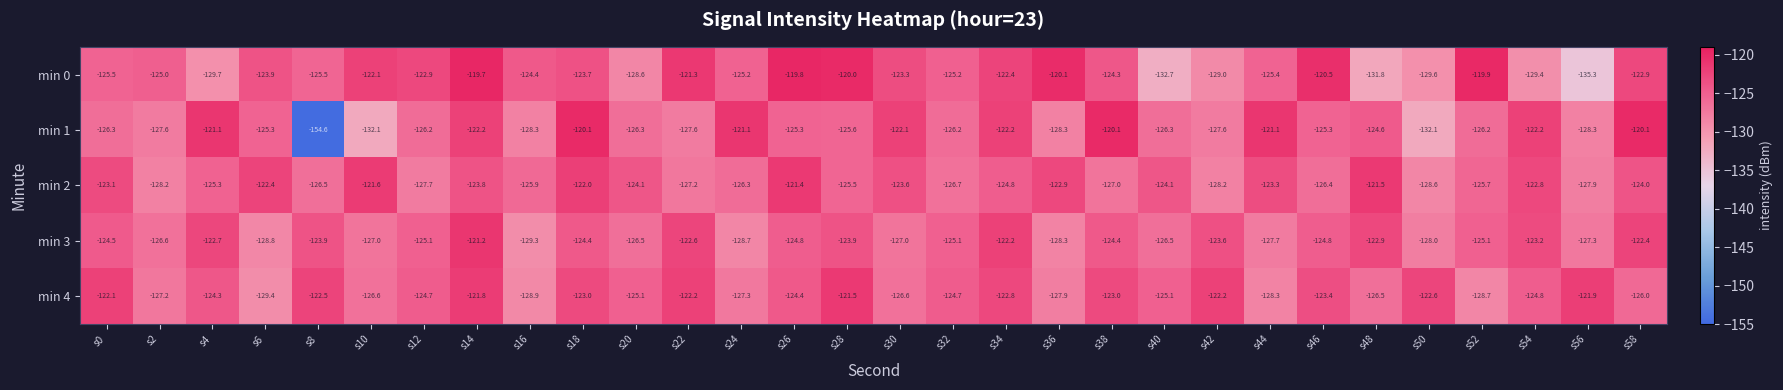

List the series in order of their peak value, lowest first.

min 4, min 2, min 3, min 1, min 0